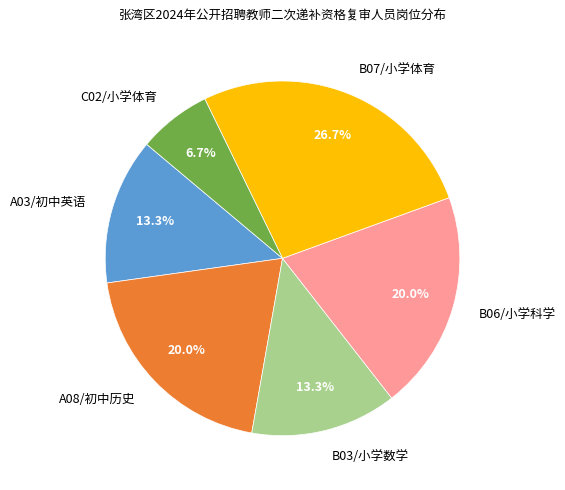

What is the largest slice in the pie chart?

B07/小学体育